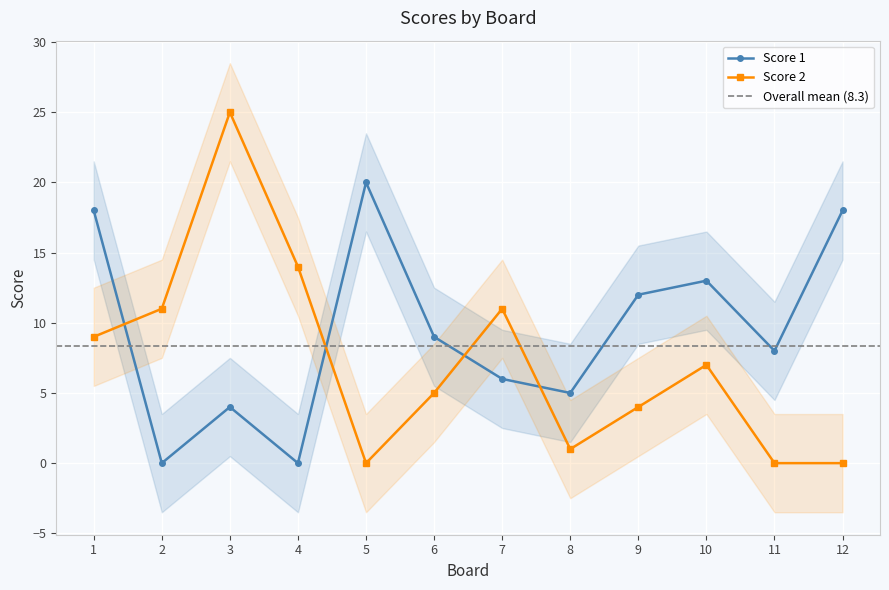

How many interior local valleys does the Score 1 series have?

4